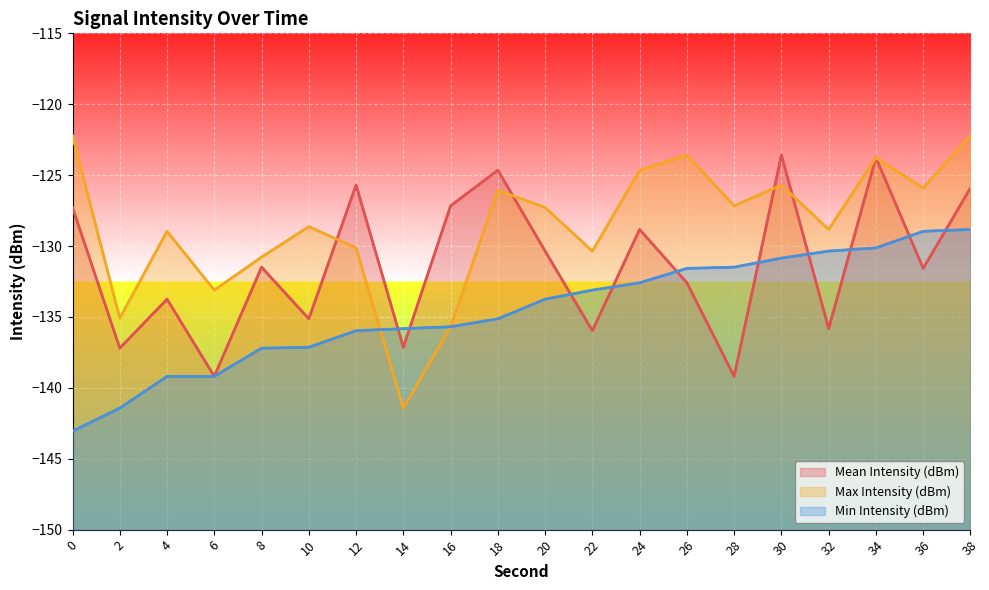

Between 16 and 2, which is larger?

16